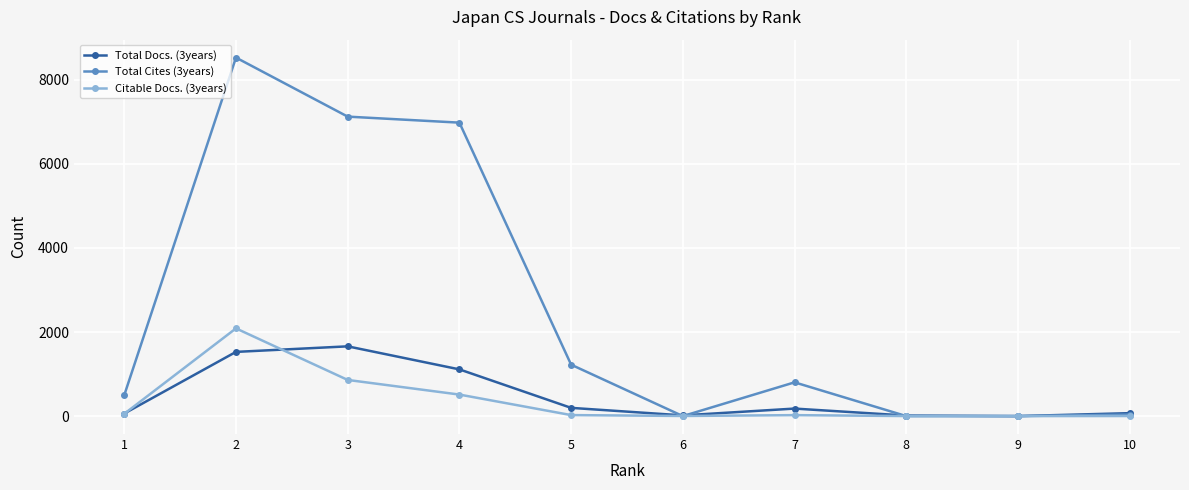

What are all the series names shown in the legend?

Total Docs. (3years), Total Cites (3years), Citable Docs. (3years)